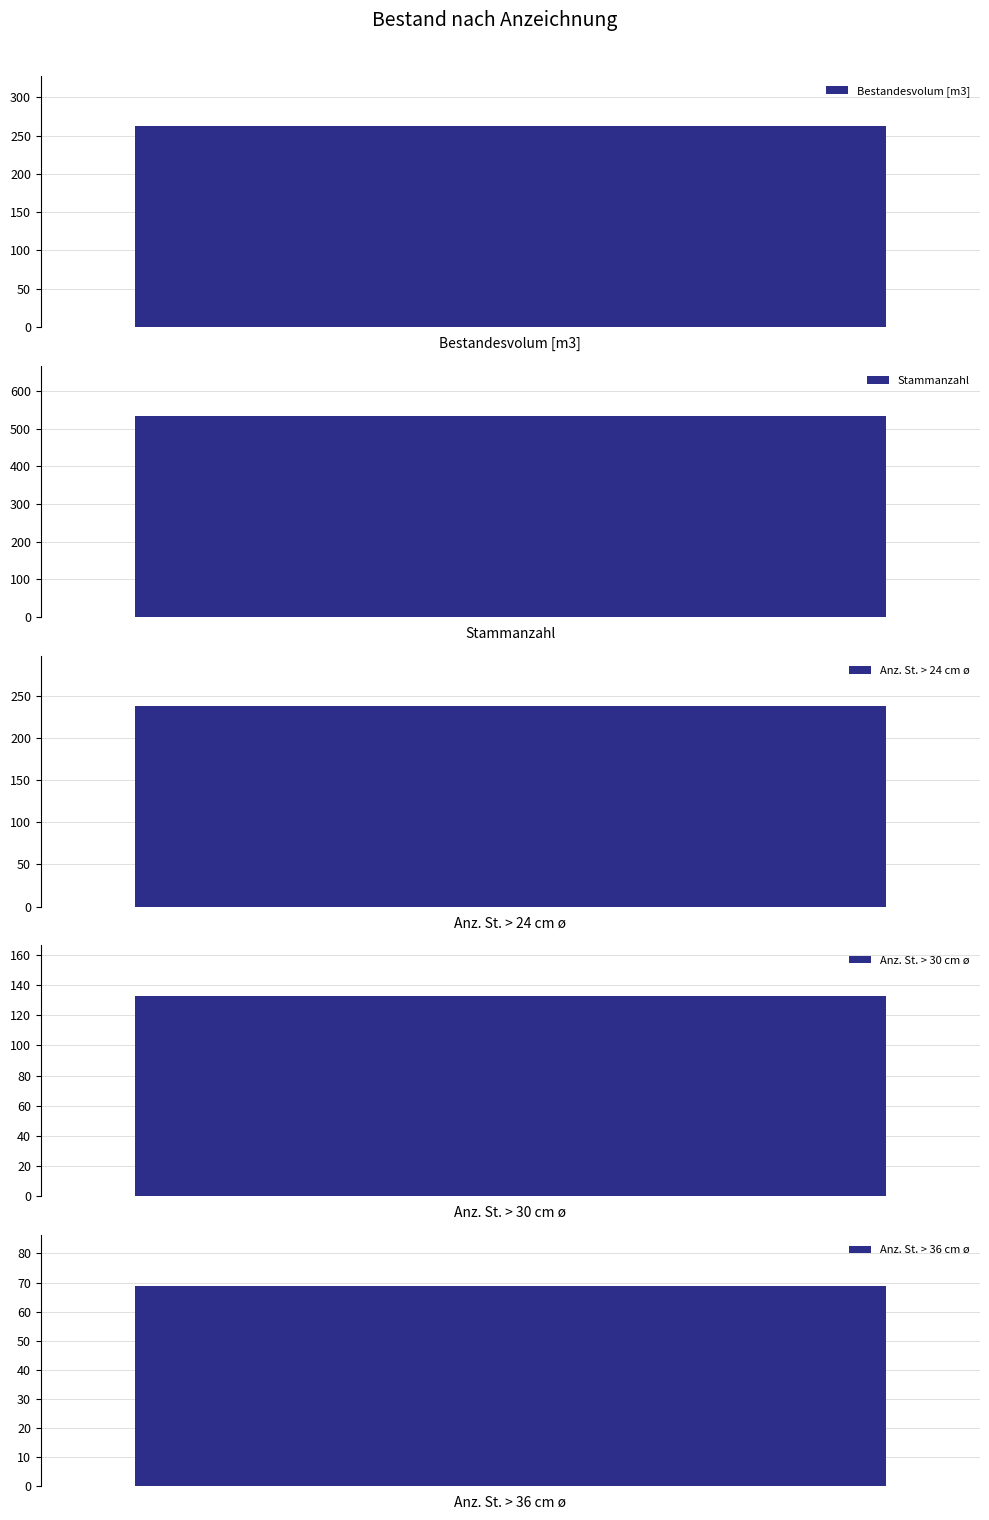

Approximately how many times larger is the value at Stammanzahl compared to Anz. St. > 36 cm ø?

7.7